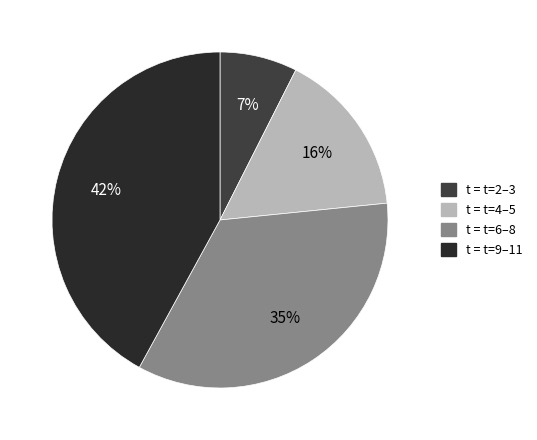

Is there any slice that represents more than half of the pie?

No